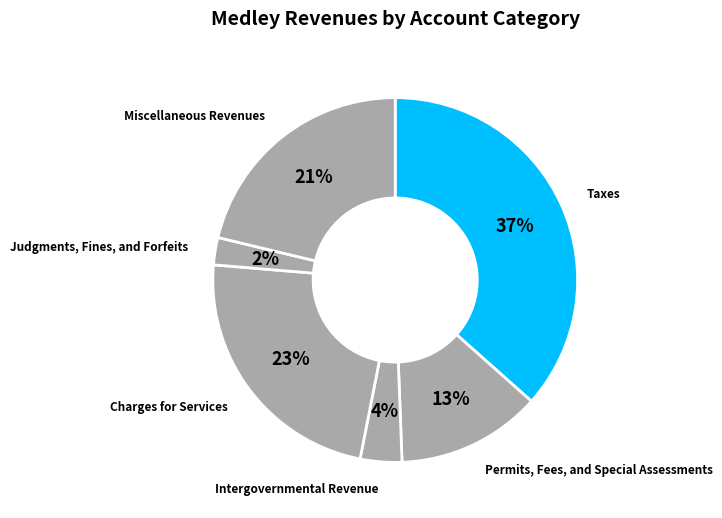

How many segments does this pie chart have?

6